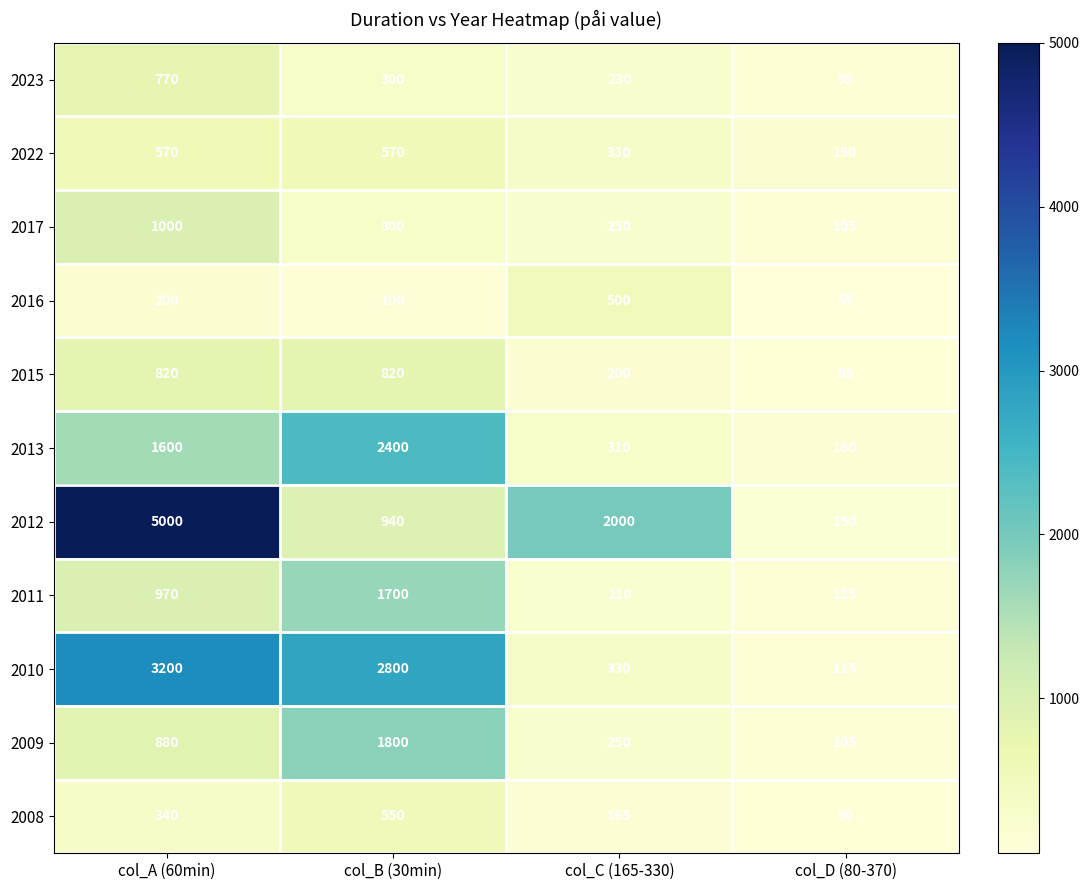

What is the difference between the maximum and minimum values in the 2009 series?

1695